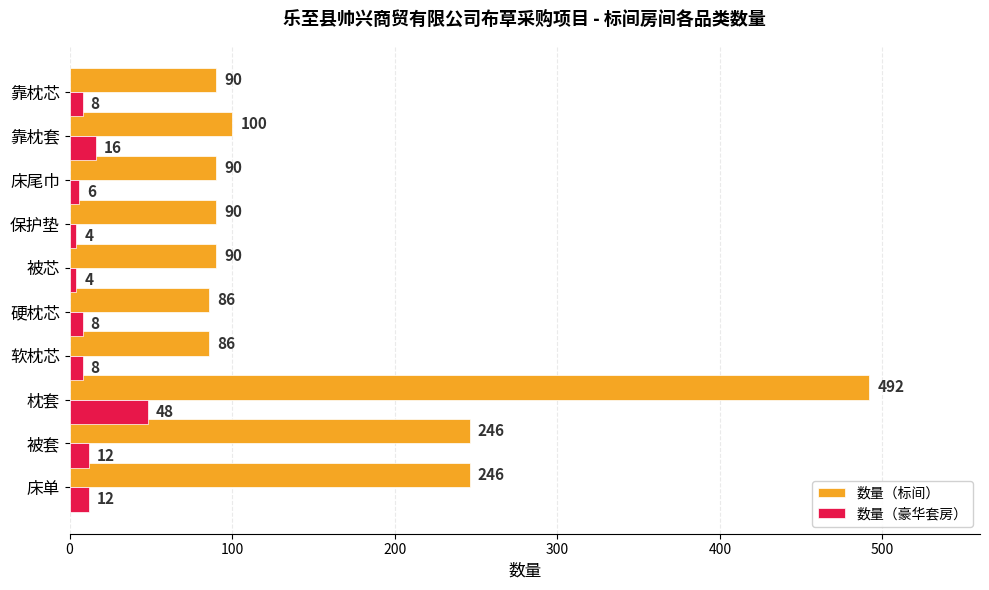

Which category has the highest value across all series?

枕套